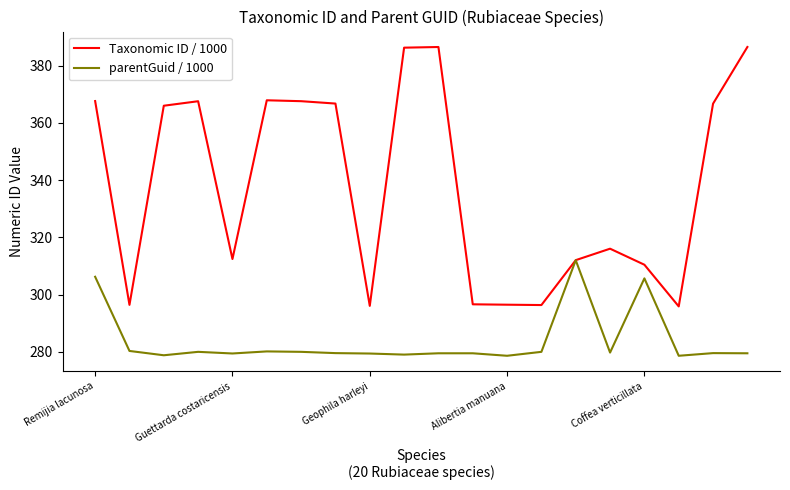

What is the maximum value shown in the chart?

386.6